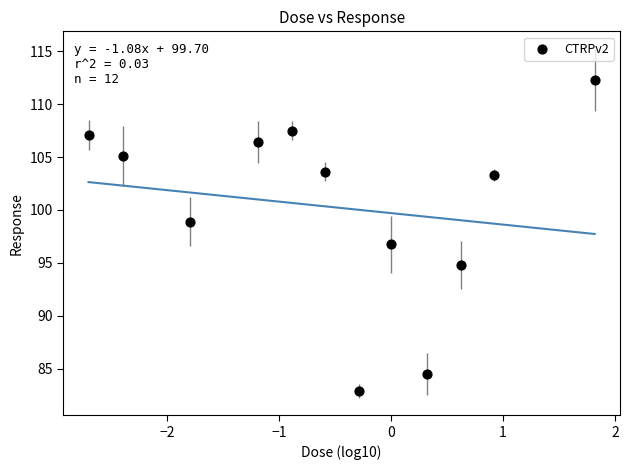

What is the range of Y values (max minus min)?

29.4